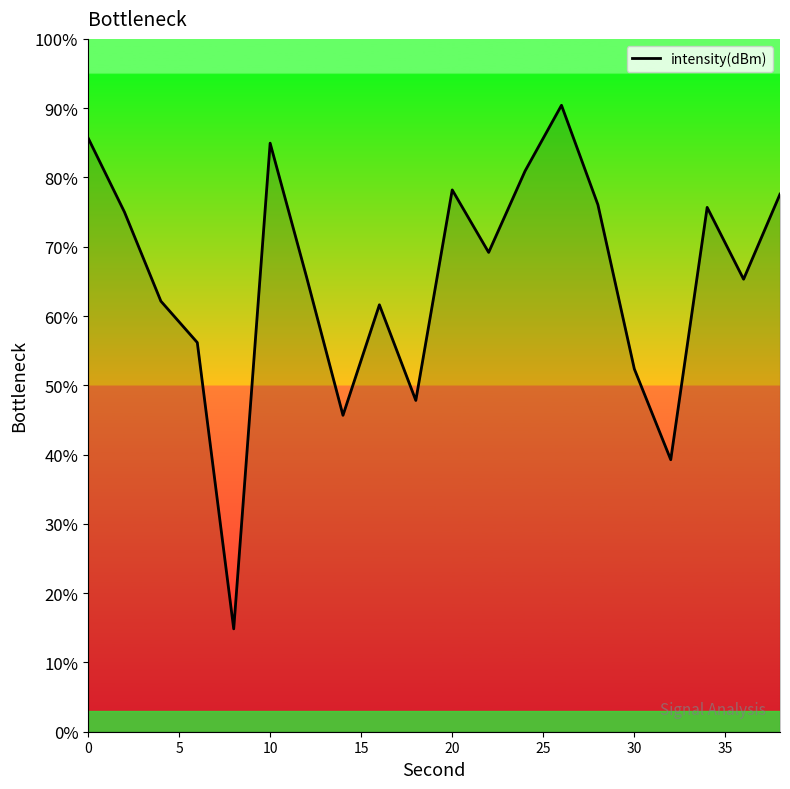

What is the smallest value displayed?

14.8